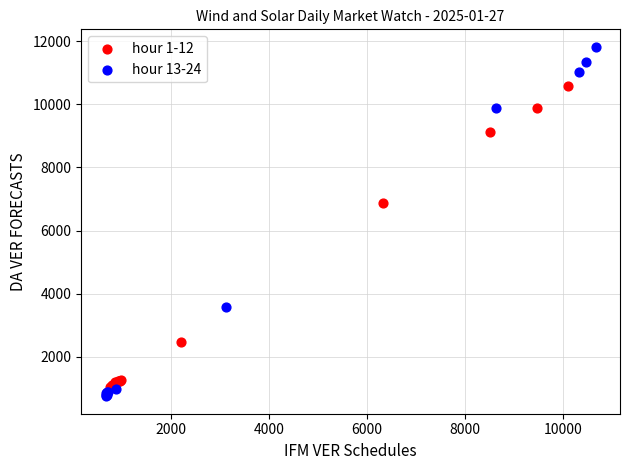

What are all the series names shown in the legend?

hour 1-12, hour 13-24